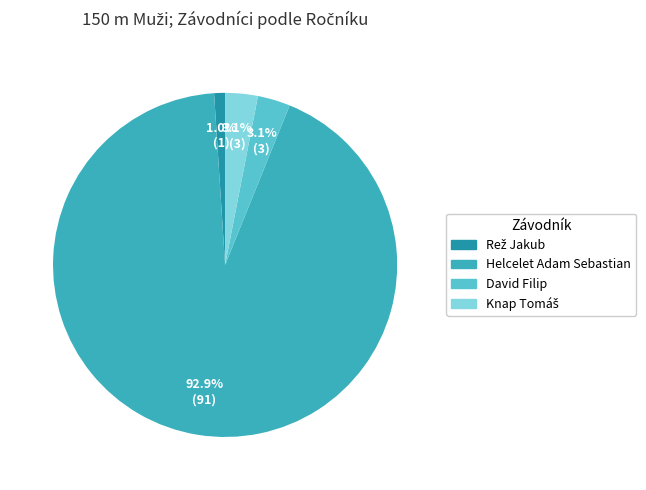

How many segments does this pie chart have?

4